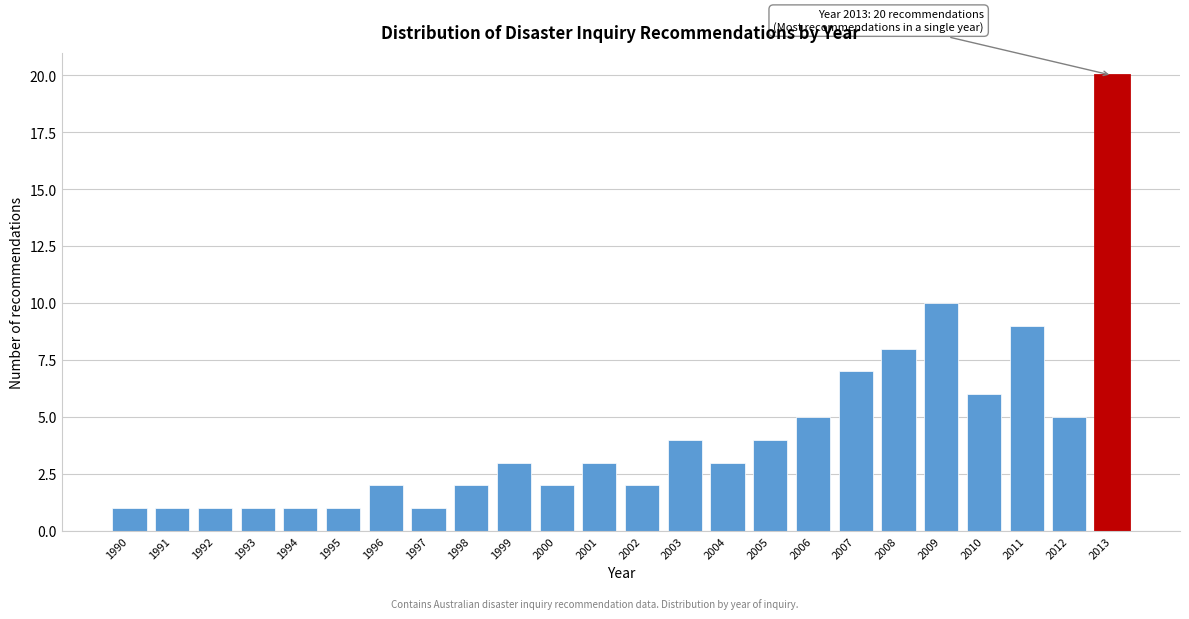

Reading left to right, list all the values displayed in this chart.

1	1	1	1	1	1	2	1	2	3	2	3	2	4	3	4	5	7	8	10	6	9	5	20